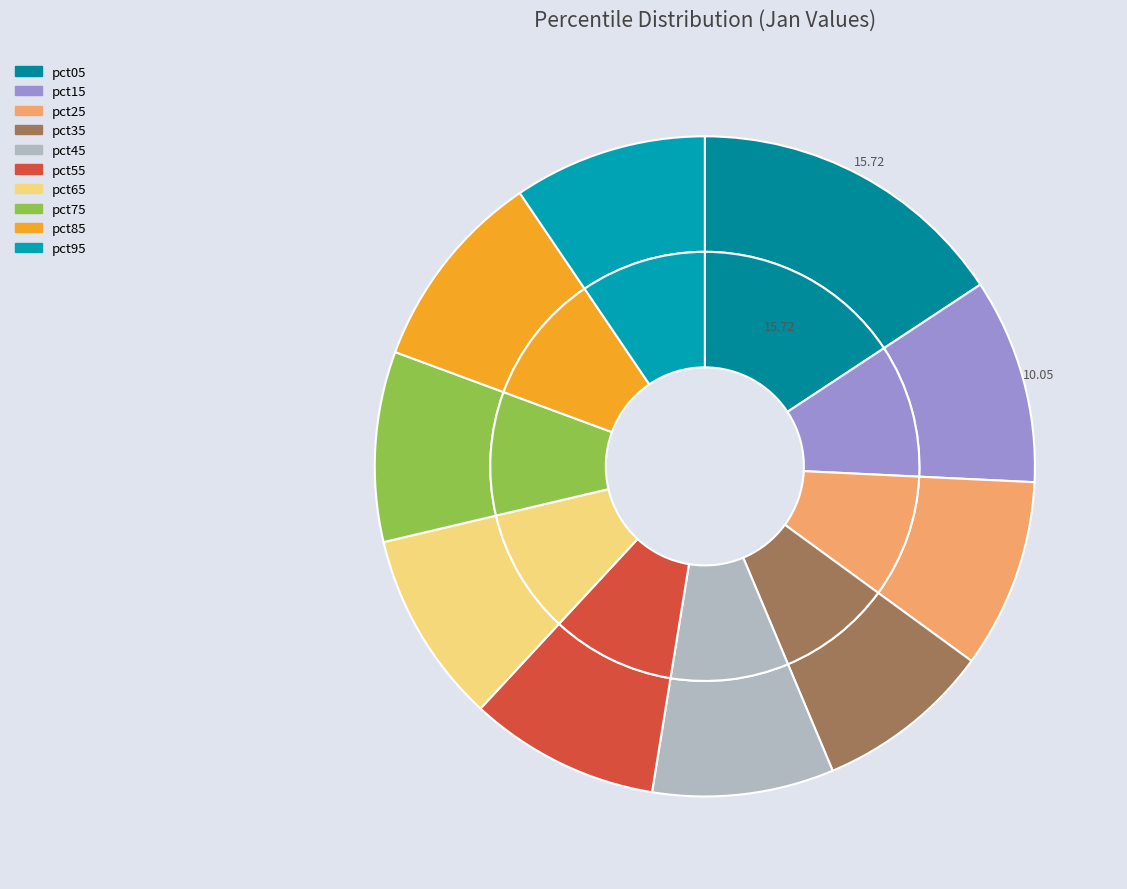

To the nearest percent, what percentage of the pie is pct35?

9%